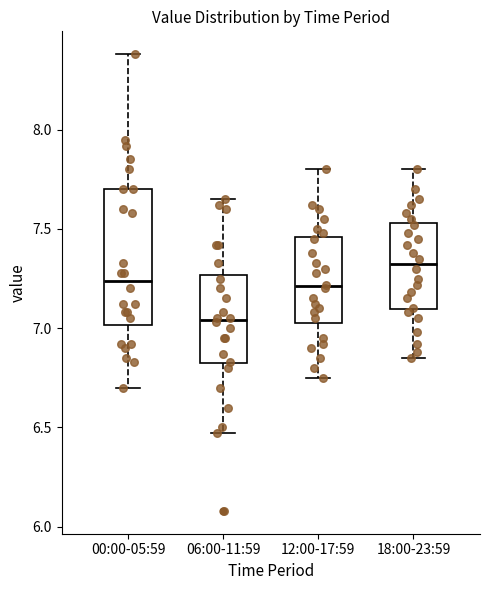

Which box is the tallest, from its lower edge to its upper edge?

00:00-05:59